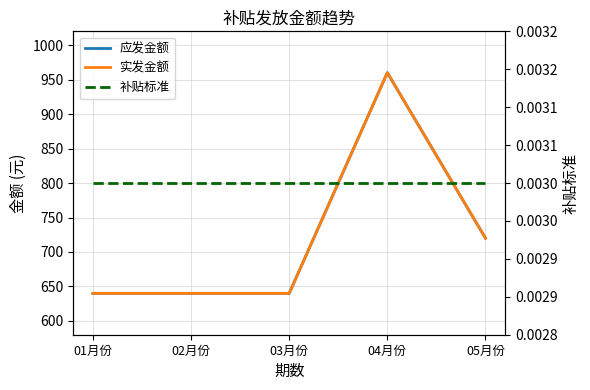

How many data points in 实发金额 are above 640?

2